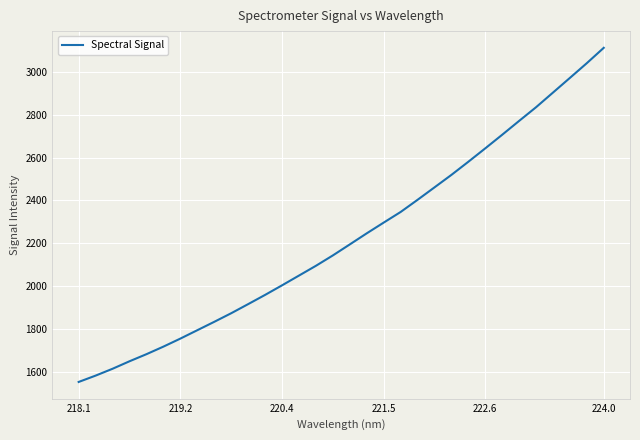

What is the difference between the second highest and second lowest values?

1458.3